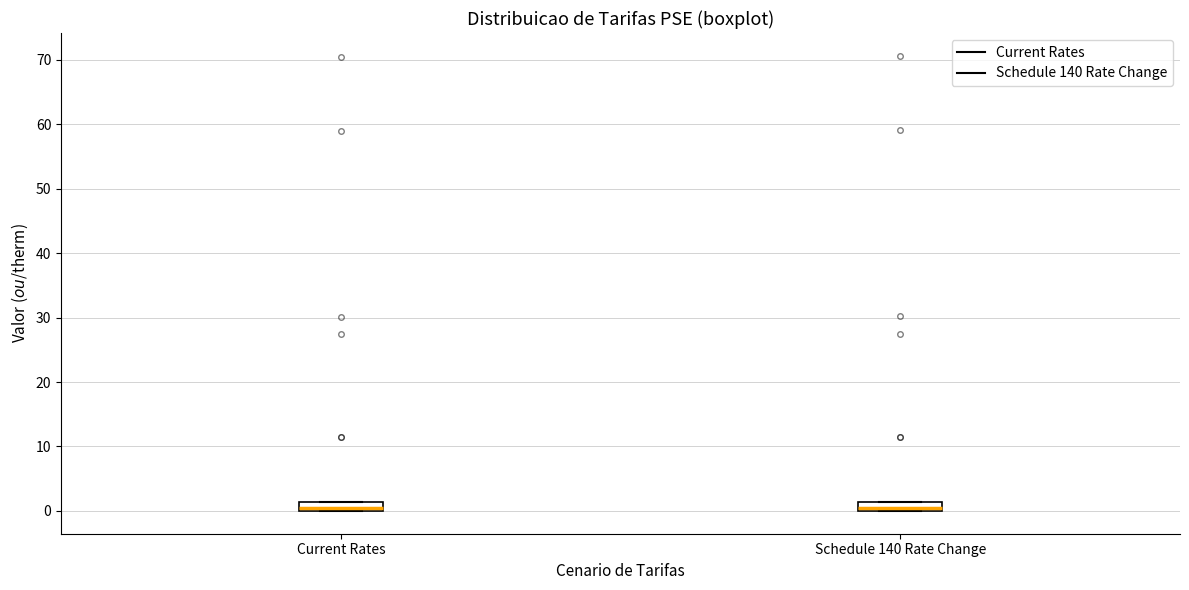

Where is the upper edge of the box for Schedule 140 Rate Change on the y-axis? The values are not printed on the chart, so give them approximately, as read against the axis.

1